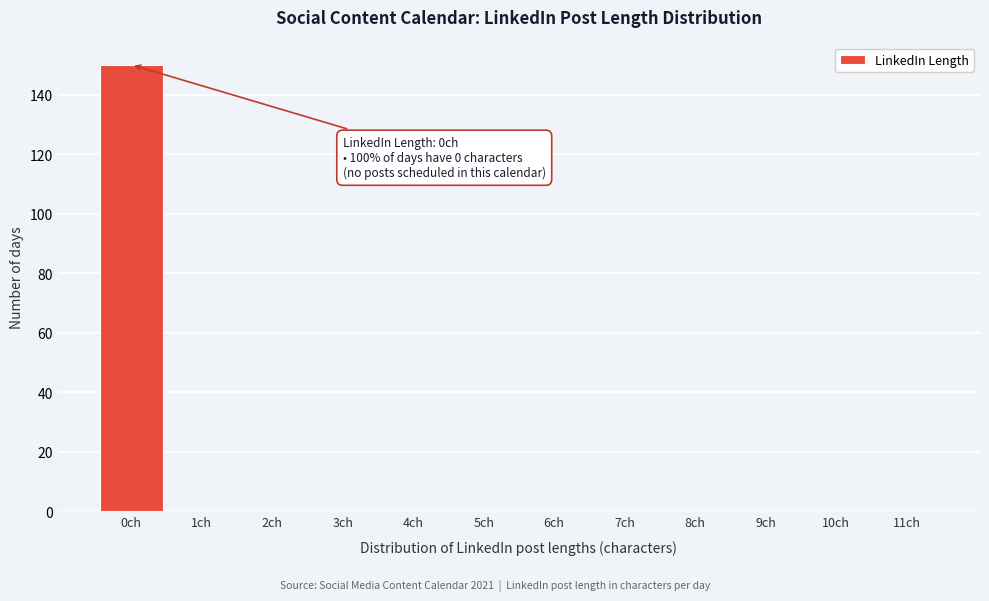

Over which range of the x-axis is the bar tallest?

-0.5 to 0.5